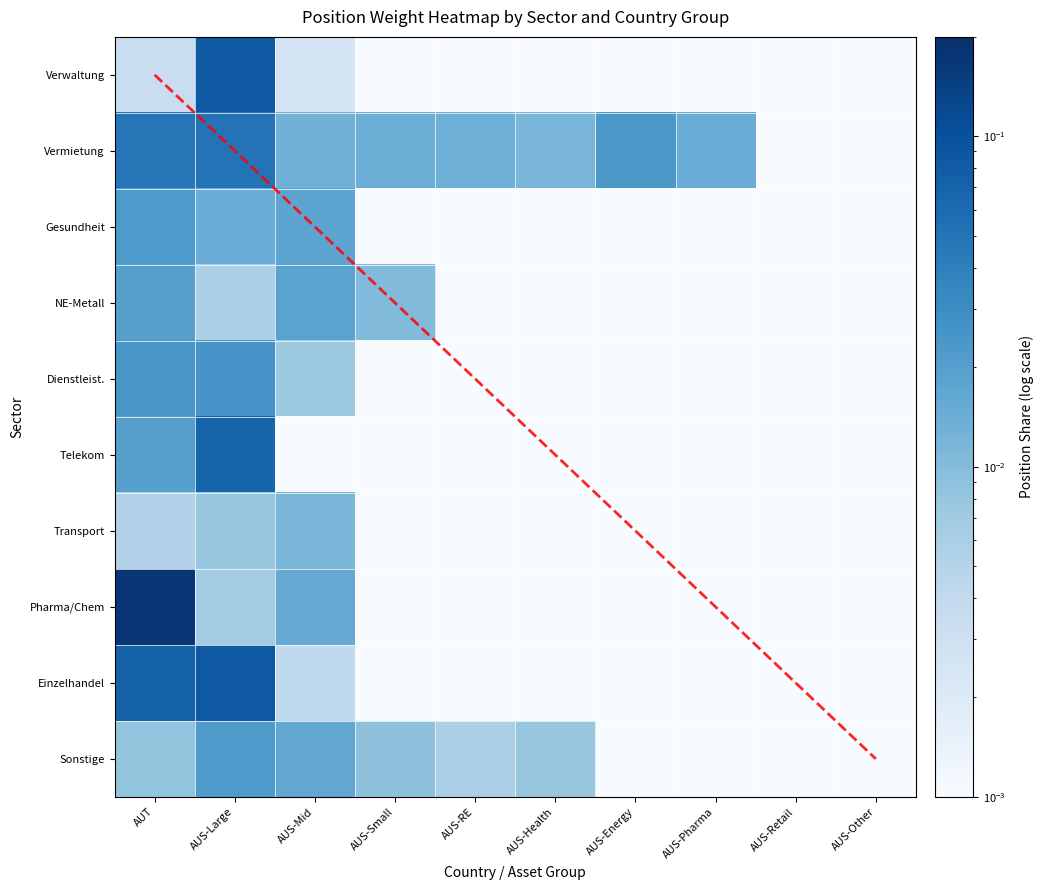

At which category does the chart reach its minimum across all series?

AUS-Small